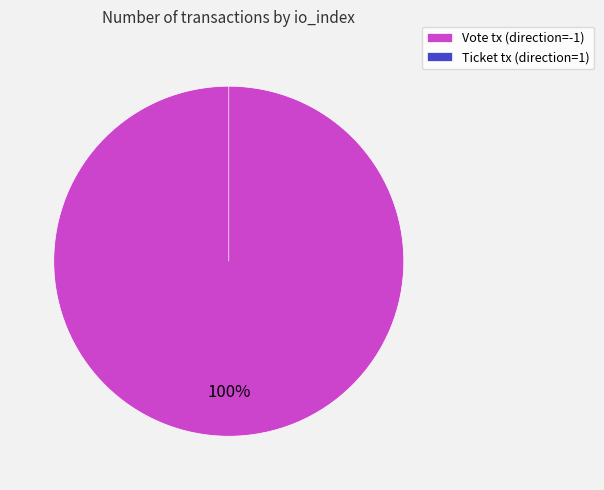

To the nearest percent, what is the average slice percentage?

50%